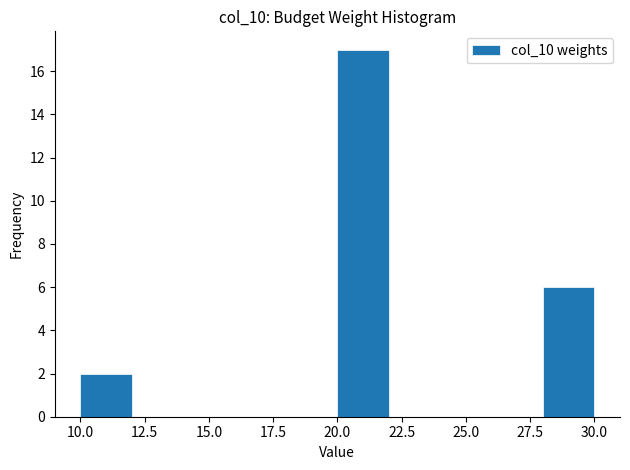

Reading left to right, transcribe this chart: for each bar, give the range it covers on the x-axis and its height. The values are not printed on the chart, so give them approximately, as read against the axis.

10 to 12: 2
12 to 14: 0
14 to 16: 0
16 to 18: 0
18 to 20: 0
20 to 22: 17
22 to 24: 0
24 to 26: 0
26 to 28: 0
28 to 30: 6